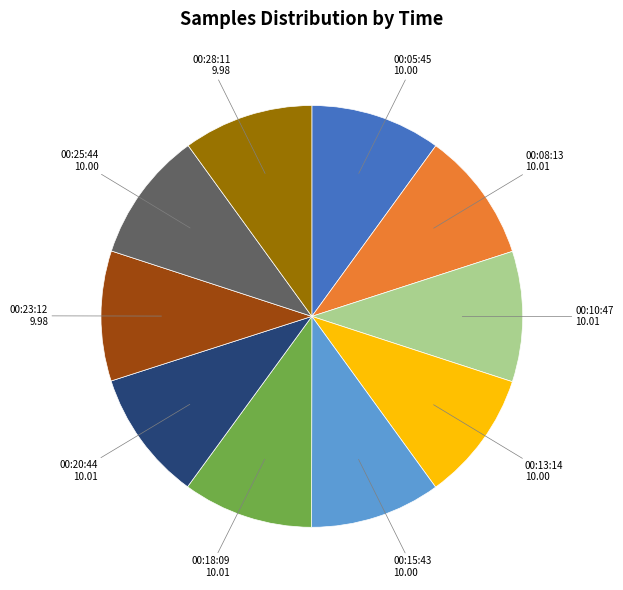

Is there a majority slice in this chart?

No